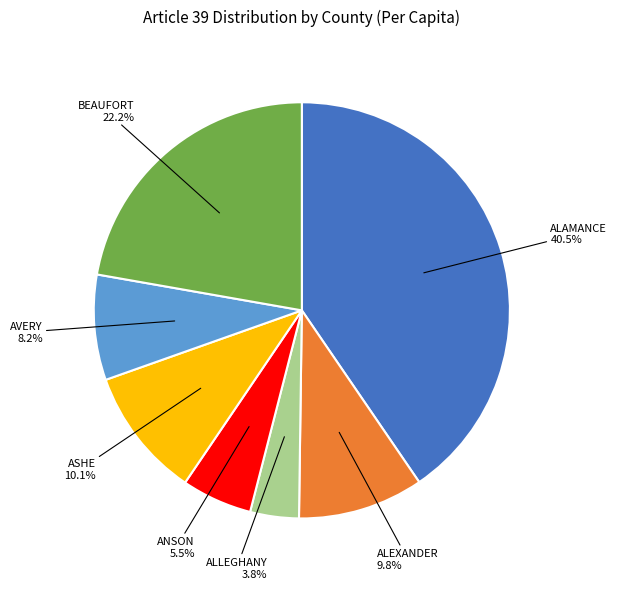

Is there a majority slice in this chart?

No